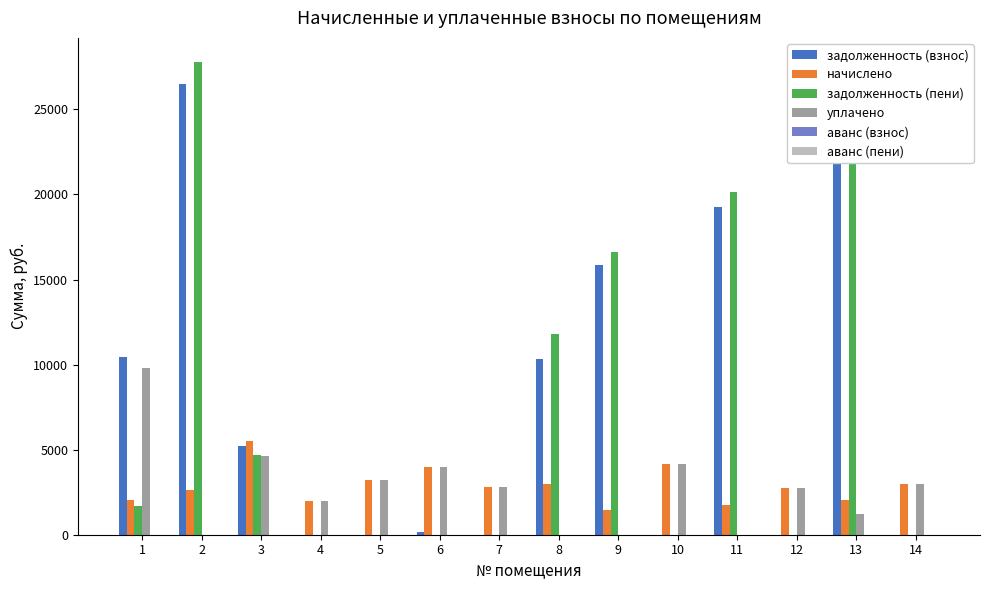

Which series changed the most between 11 and 13?

задолженность (взнос)